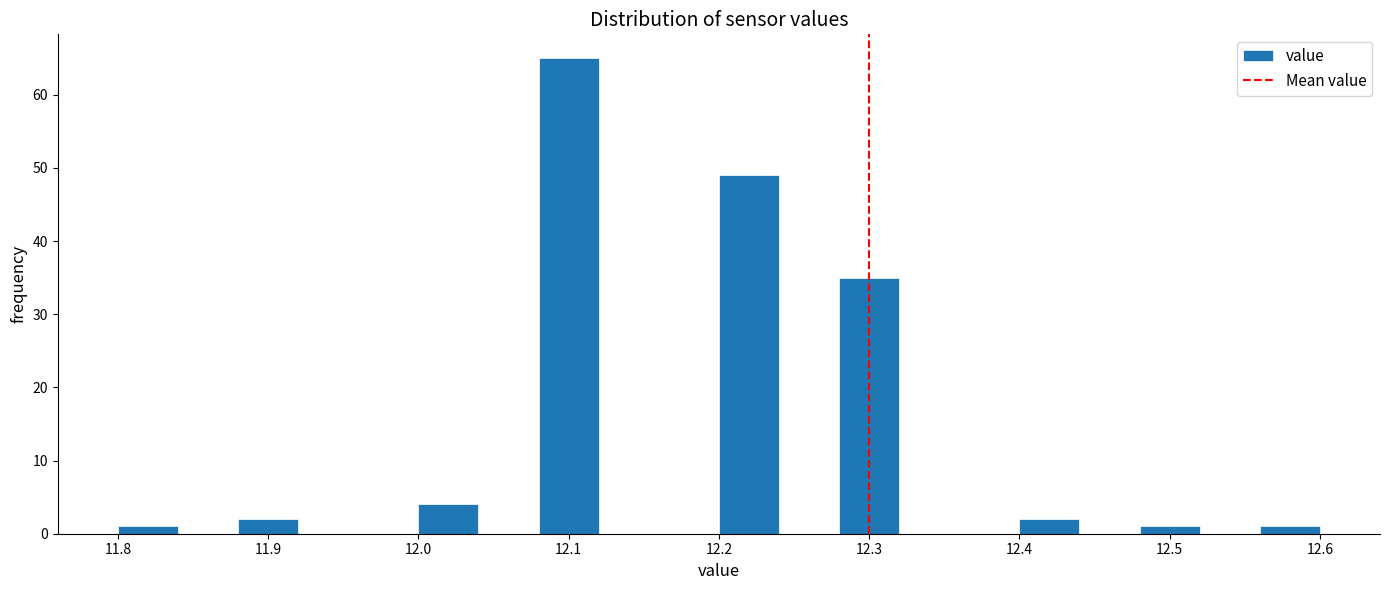

Reading left to right, transcribe this chart: for each bar, give the range it covers on the x-axis and its height. The values are not printed on the chart, so give them approximately, as read against the axis.

11.80 to 11.84: 1
11.84 to 11.88: 0
11.88 to 11.92: 2
11.92 to 11.96: 0
11.96 to 12.00: 0
12.00 to 12.04: 4
12.04 to 12.08: 0
12.08 to 12.12: 65
12.12 to 12.16: 0
12.16 to 12.20: 0
12.20 to 12.24: 49
12.24 to 12.28: 0
12.28 to 12.32: 35
12.32 to 12.36: 0
12.36 to 12.40: 0
12.40 to 12.44: 2
12.44 to 12.48: 0
12.48 to 12.52: 1
12.52 to 12.56: 0
12.56 to 12.60: 1